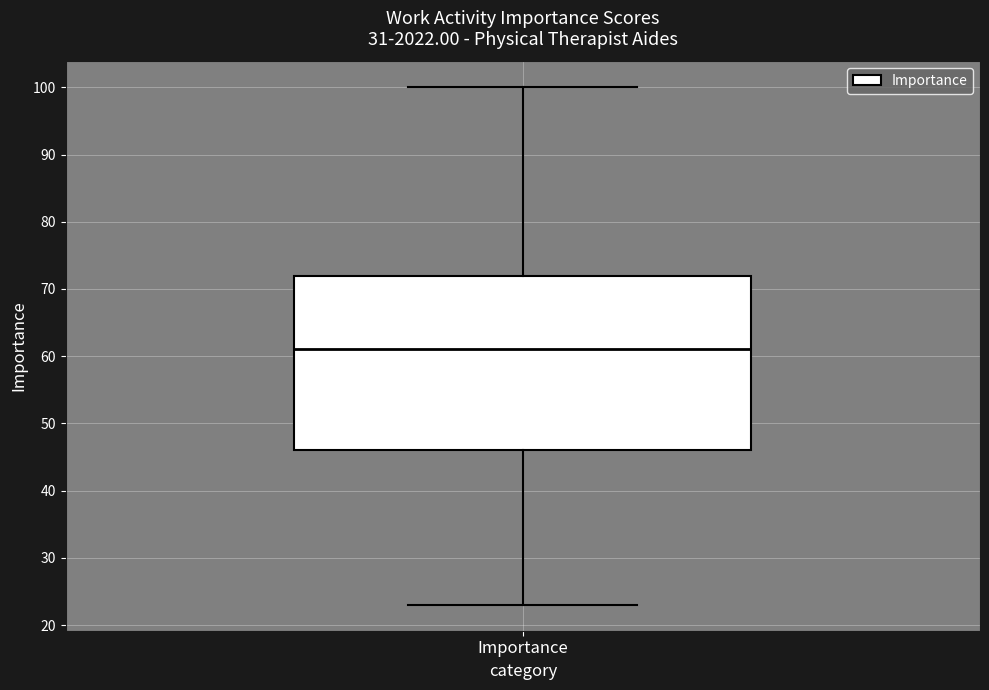

Transcribe this box plot: give where the median line is, the range the box spans, and where the two whiskers end, as read against the y-axis. The values are not printed on the chart, so give them approximately, as read against the axis.

median 61, box 46 to 72, whiskers 23 to 100